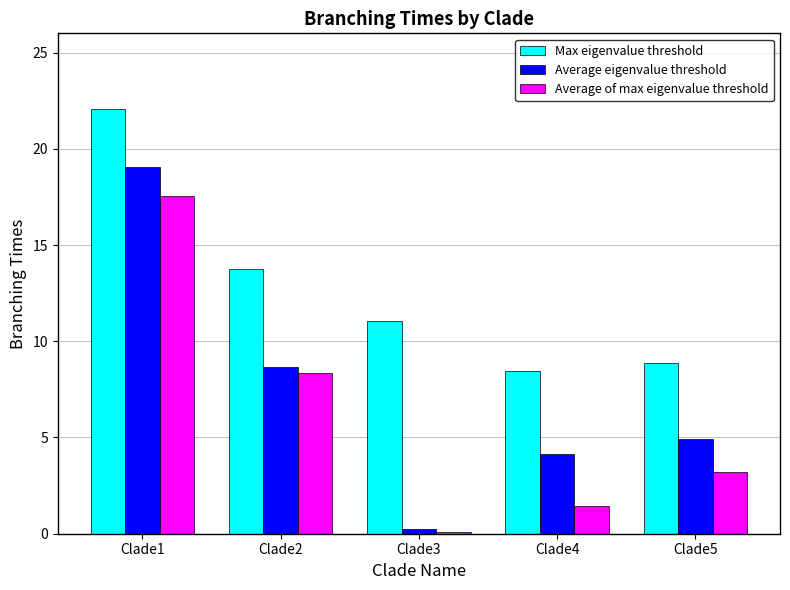

Which label corresponds to the smallest value in the chart?

Clade3